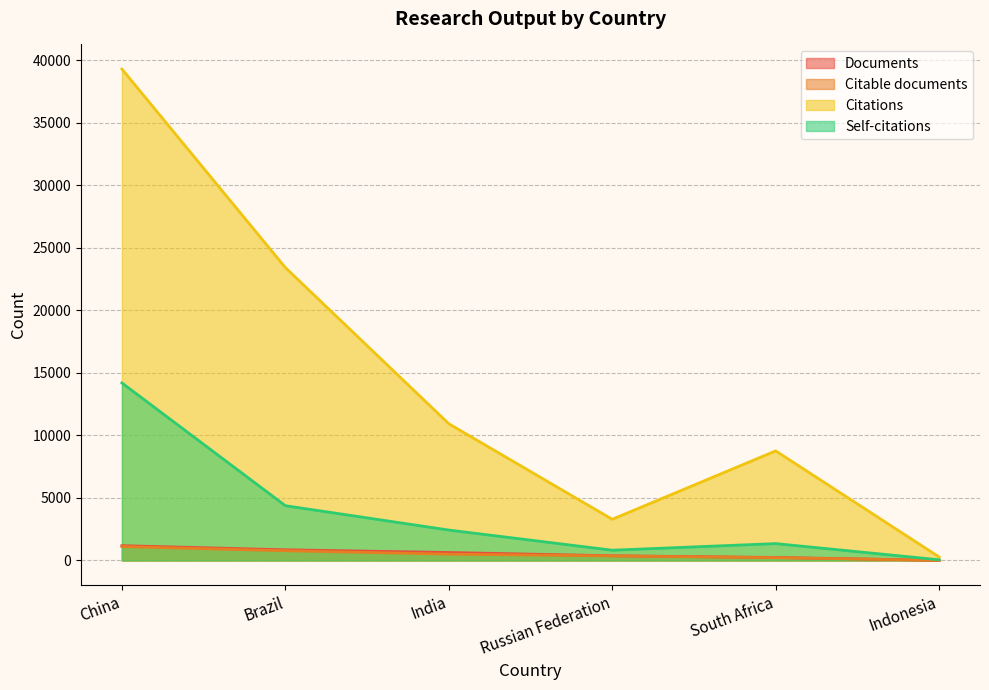

What is the greatest value displayed?

39305